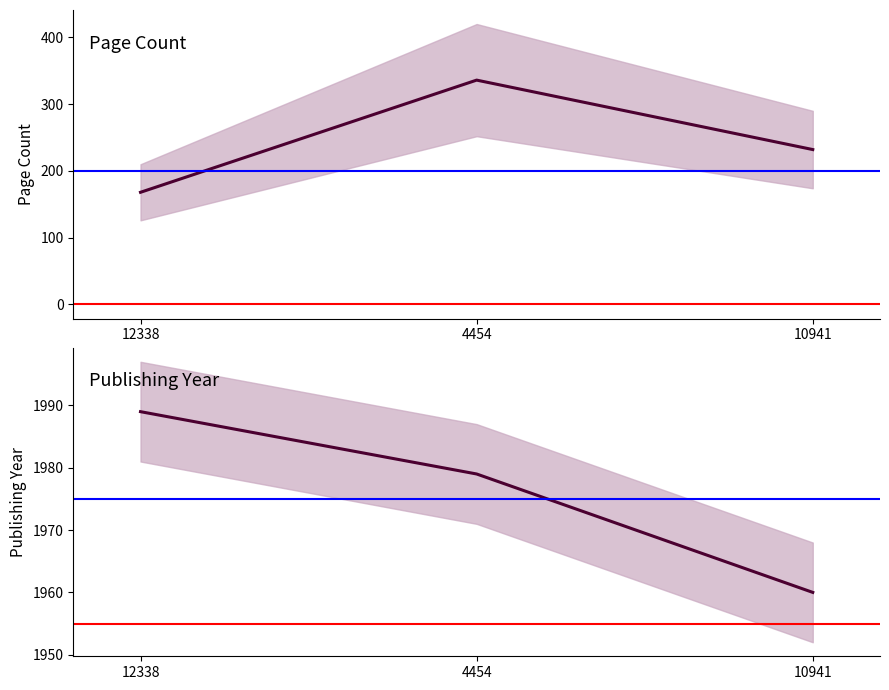

Which series has the largest total across all categories?

publishingYear